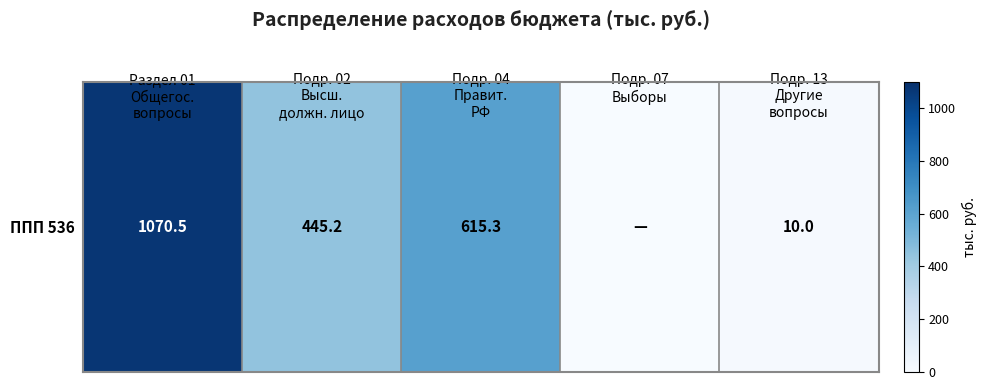

The value at Подр. 02
Высш.
должн. лицо is 204.2. True or false?

False